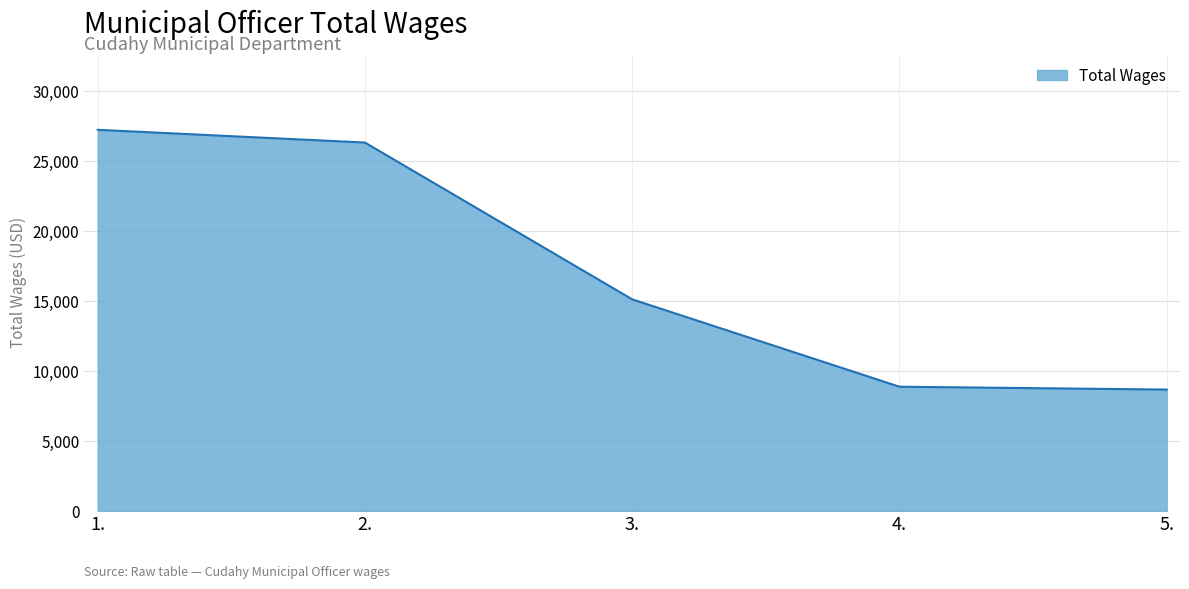

Is it true that the value at 2. is 47192?

False